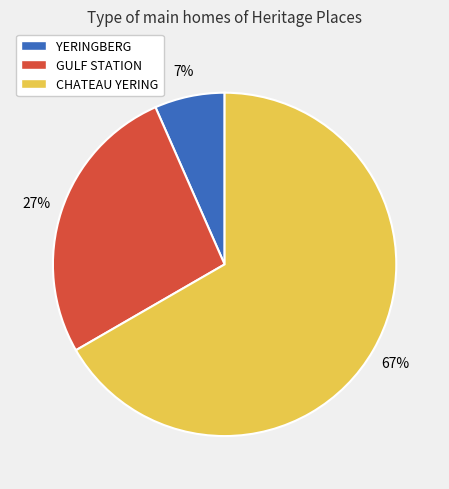

What is the smallest slice in the pie chart?

YERINGBERG